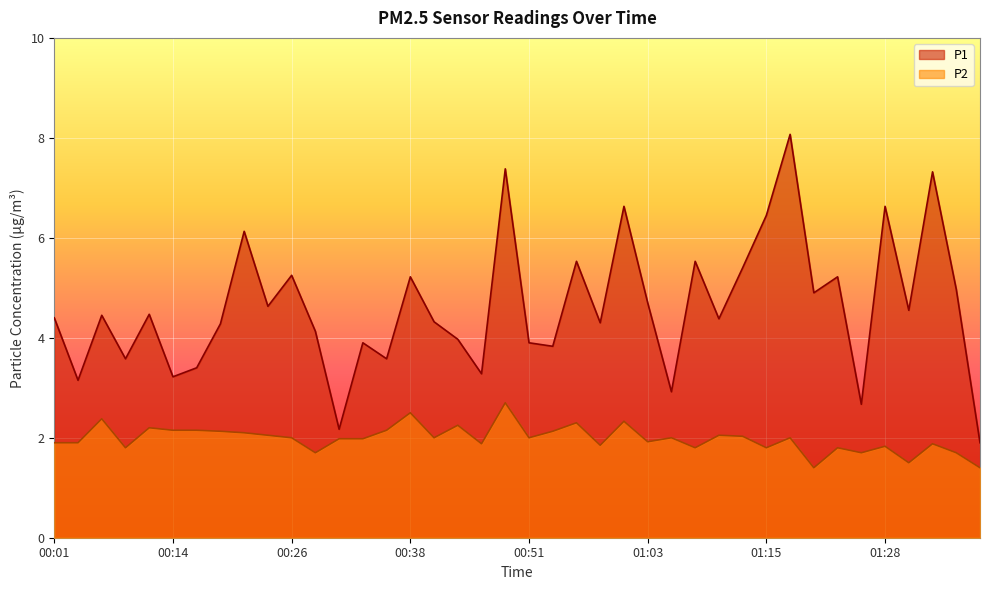

Which category has the lowest value in the P1 series?

01:38